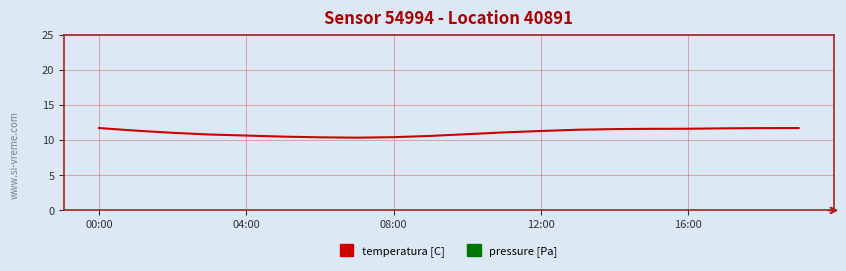

What is the difference between the maximum and minimum values?

1.4